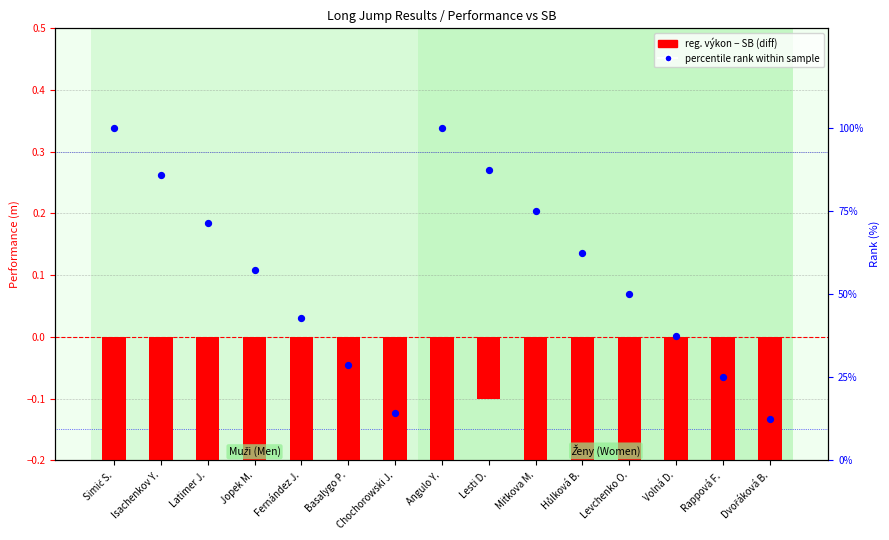

Which series contains the lowest Y value?

reg. výkon - SB